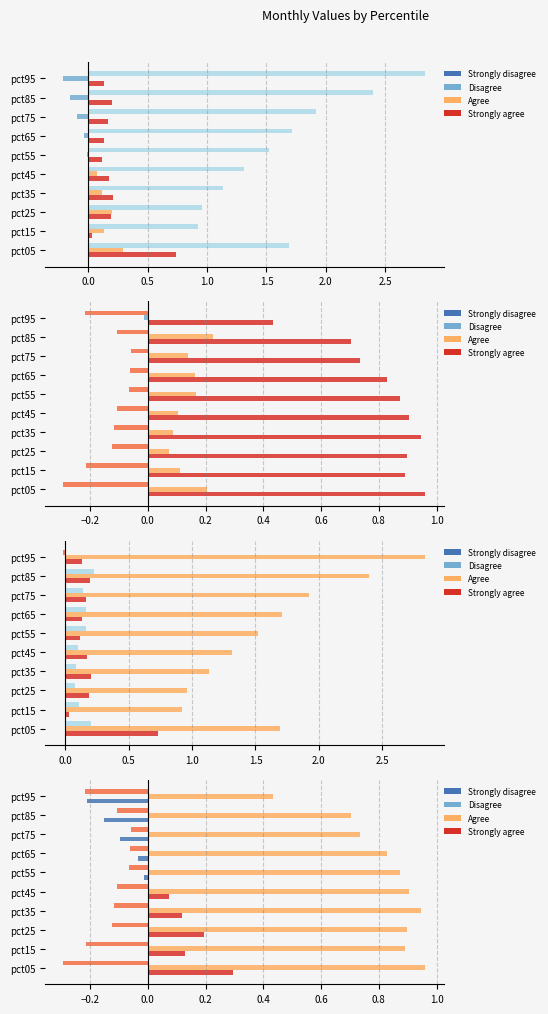

How many groups of bars are there?

10